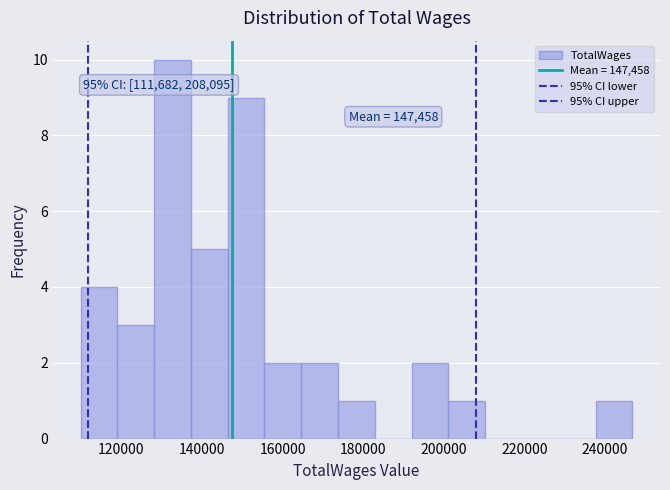

Over which range of the x-axis is the bar tallest?

128000 to 138000